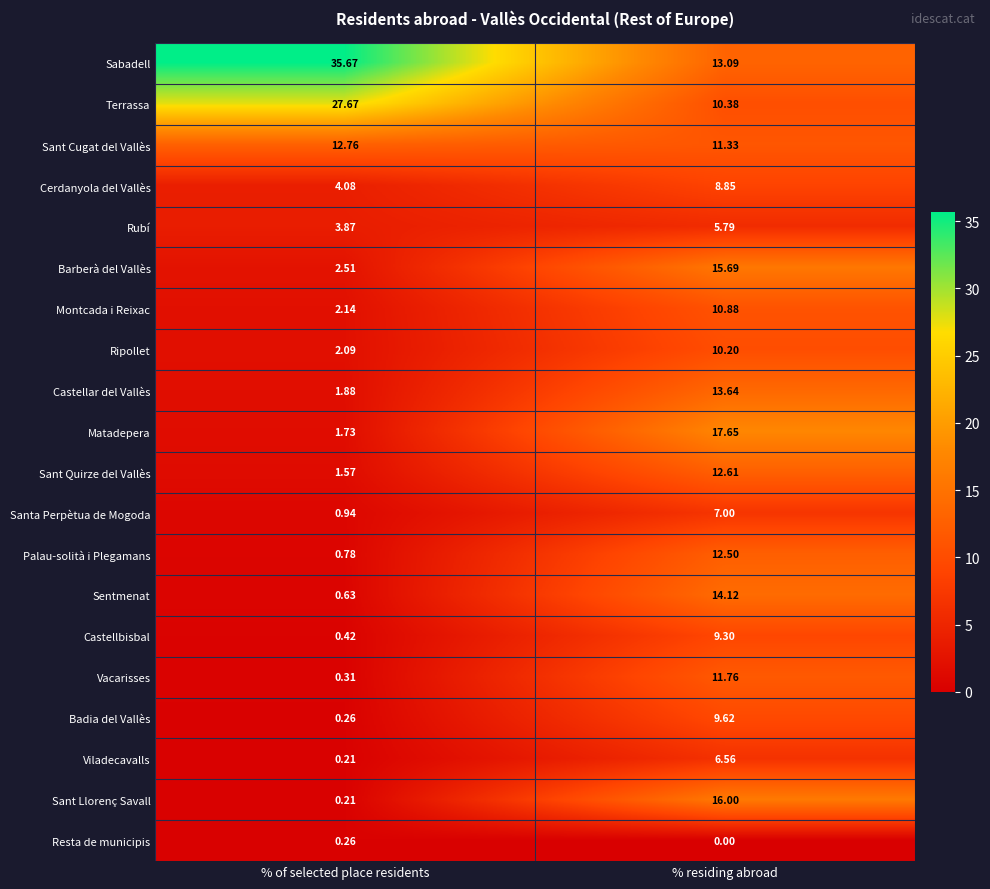

How many distinct data groups are displayed?

20